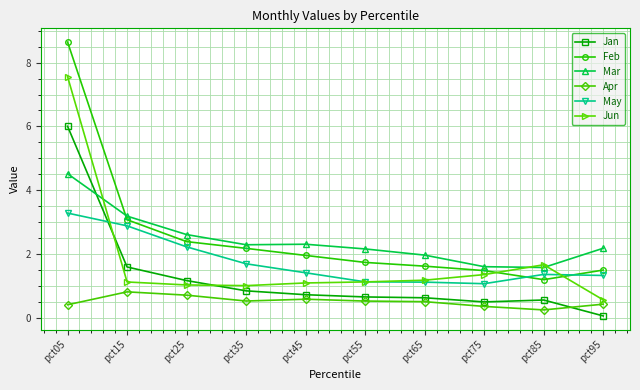

How many lines are shown in the chart?

6